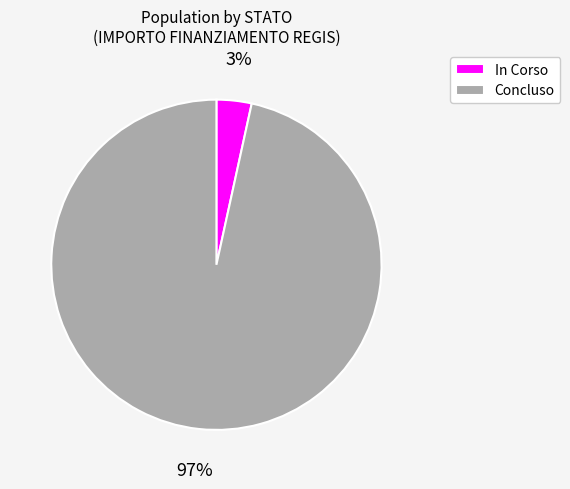

To the nearest percent, what portion does Concluso represent?

97%